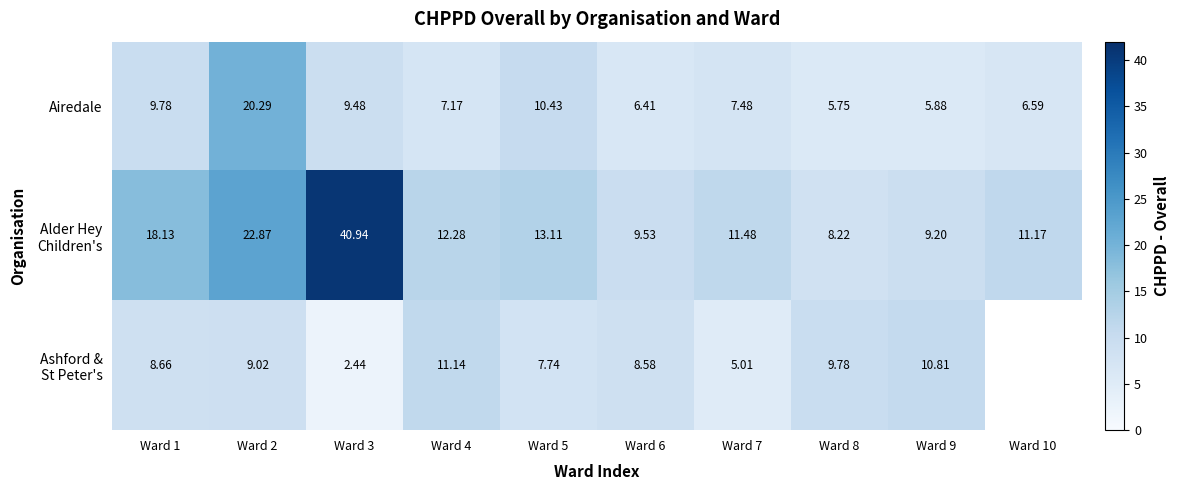

Count the number of data series in this chart.

3